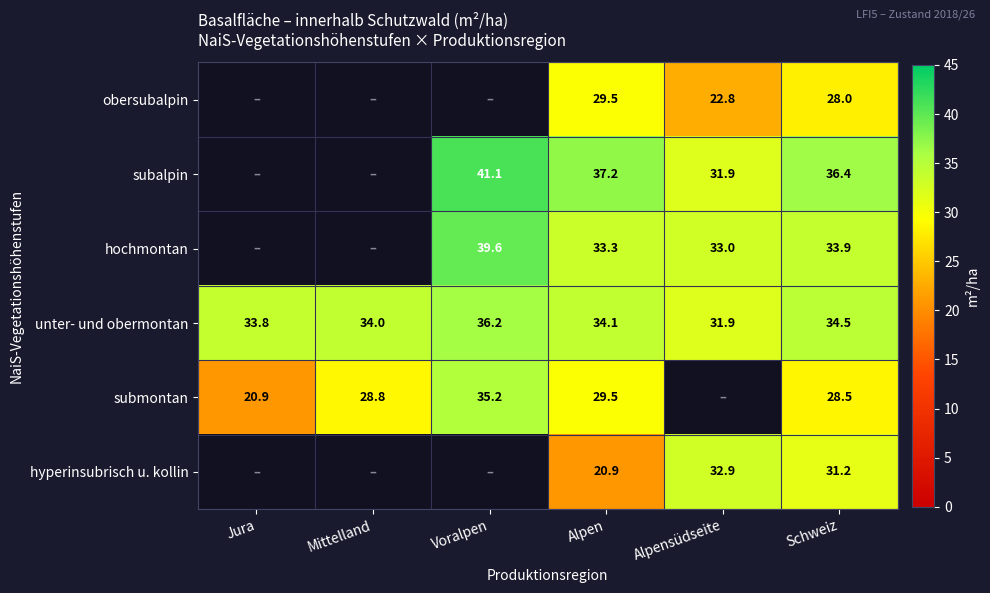

What is the difference between the second highest and second lowest values in the unter- und obermontan series?

0.7